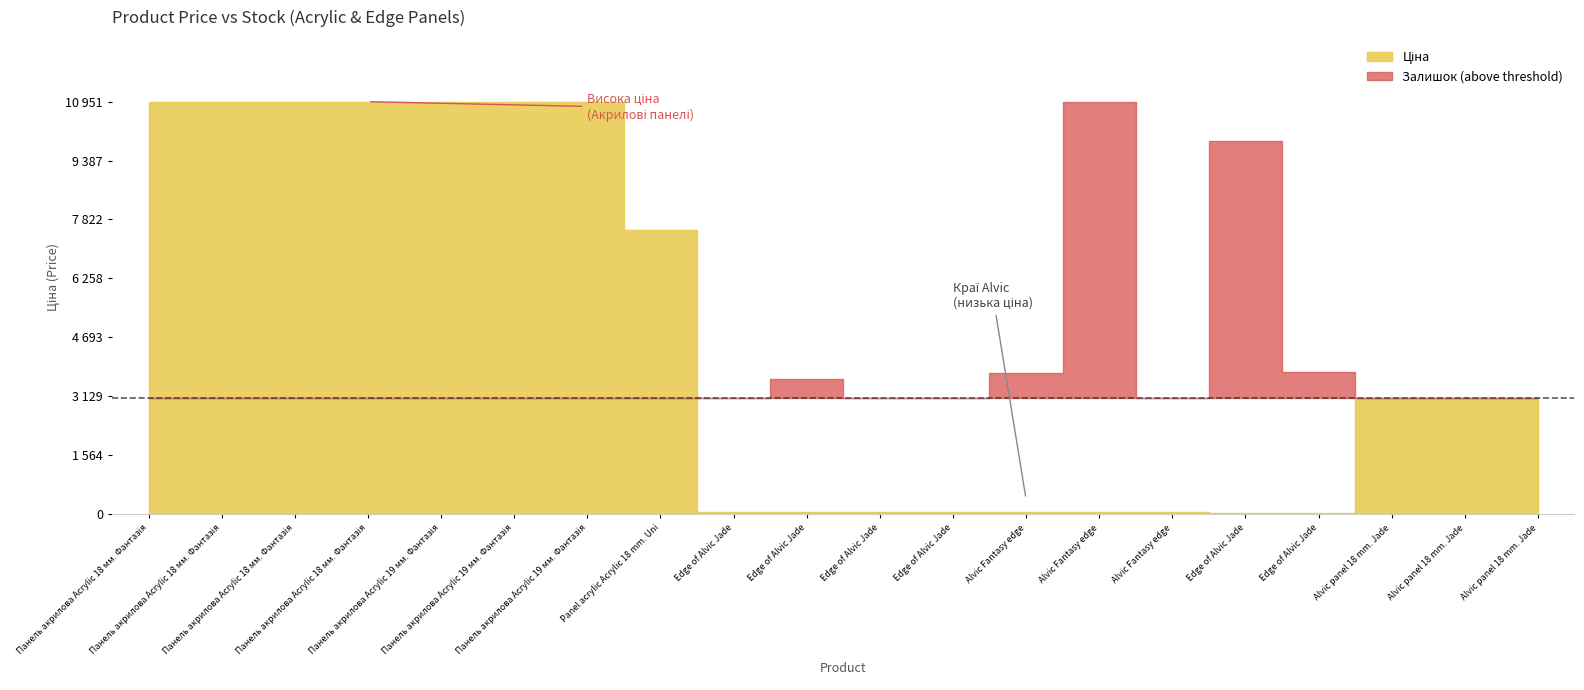

True or false: Ціна has a value of 55.4 at Edge of Alvic Jade (237191603).

True